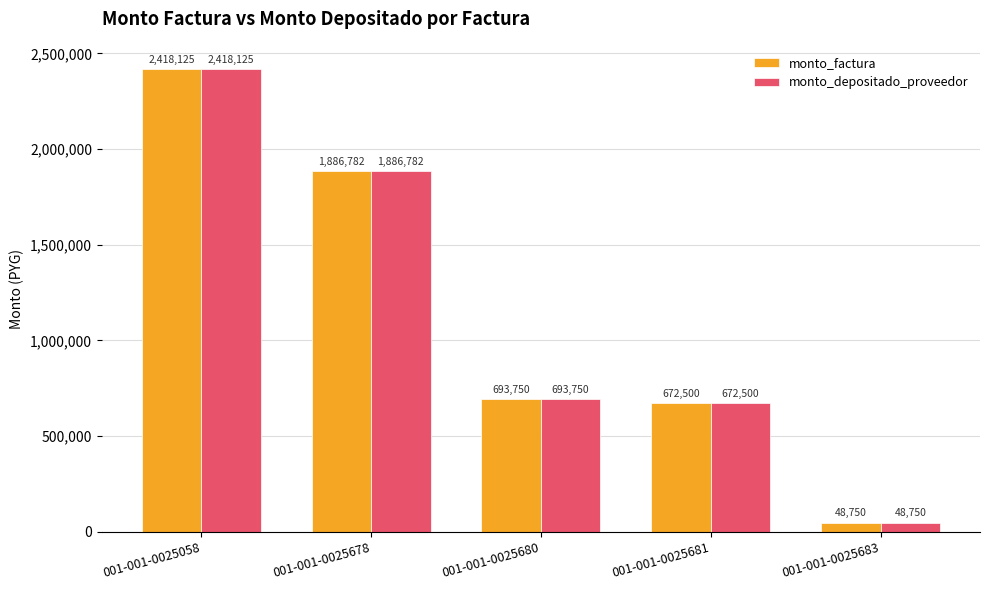

What is the lowest value of the monto_factura series?

48750